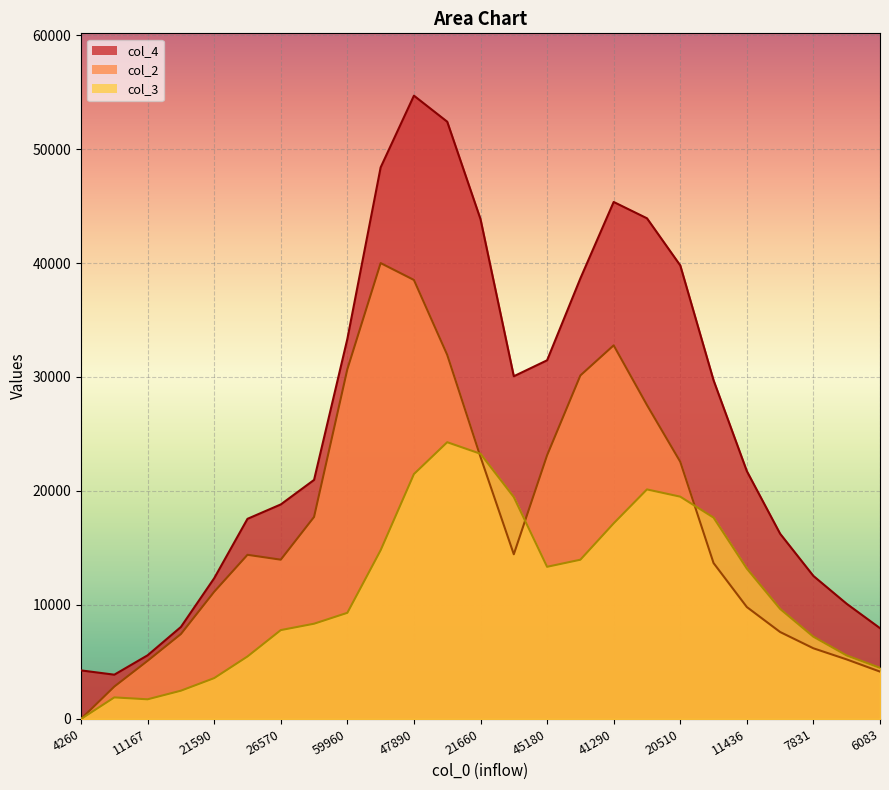

Is it true that col_2 equals 27540.4 at 33830?

True